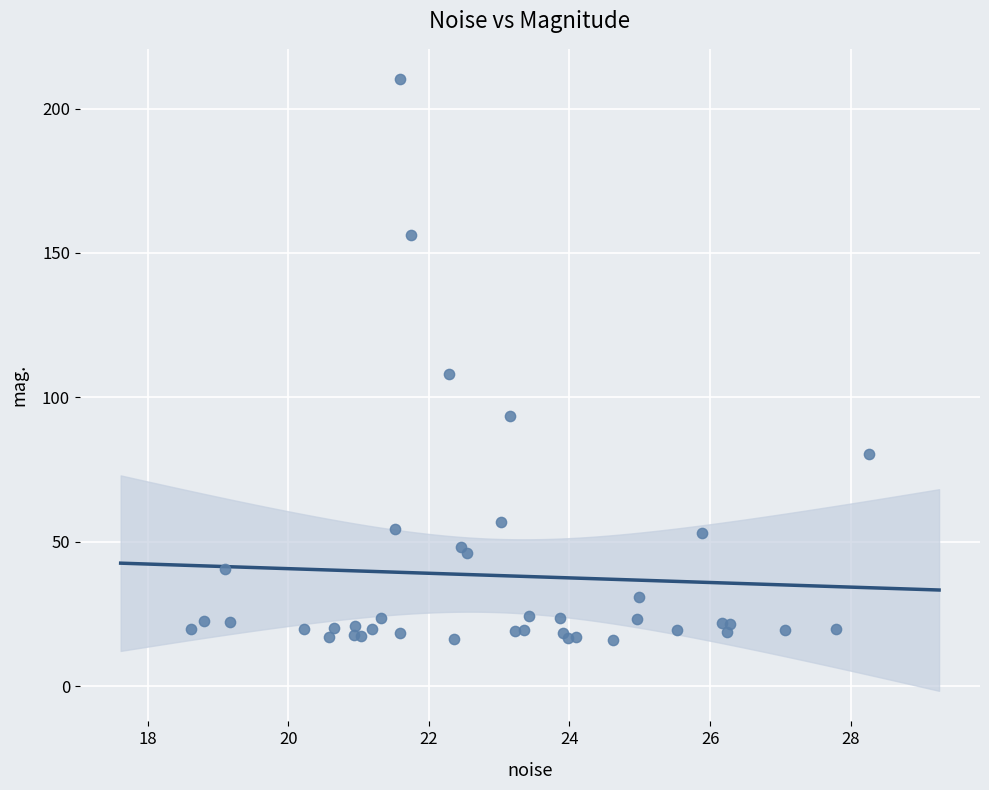

What Y value in the scatter plot is closest to 112?

107.9